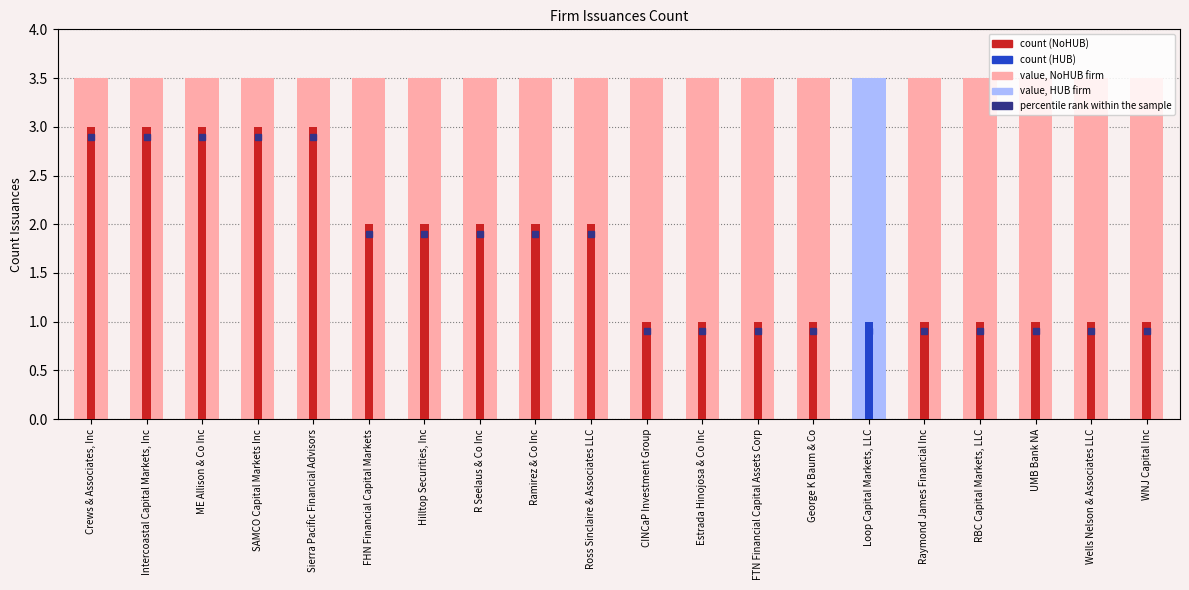

Which has a higher value, FHN Financial Capital Markets or RBC Capital Markets, LLC?

FHN Financial Capital Markets